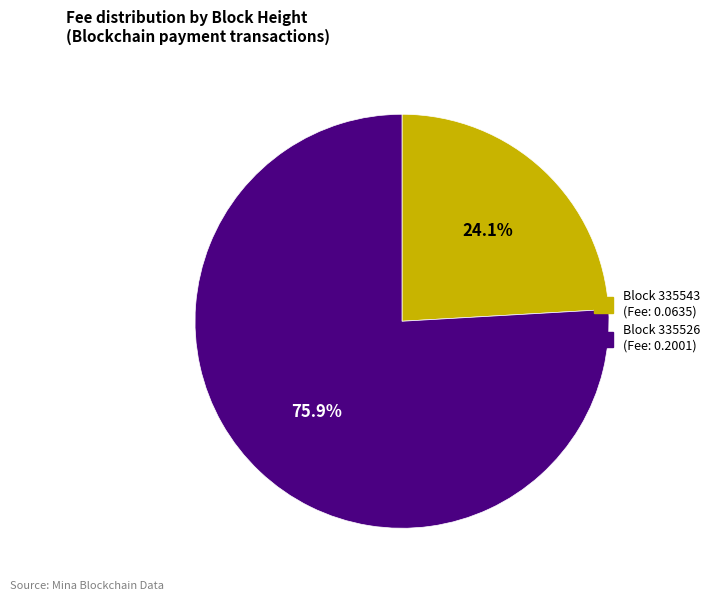

Is there any slice that represents more than half of the pie?

Yes